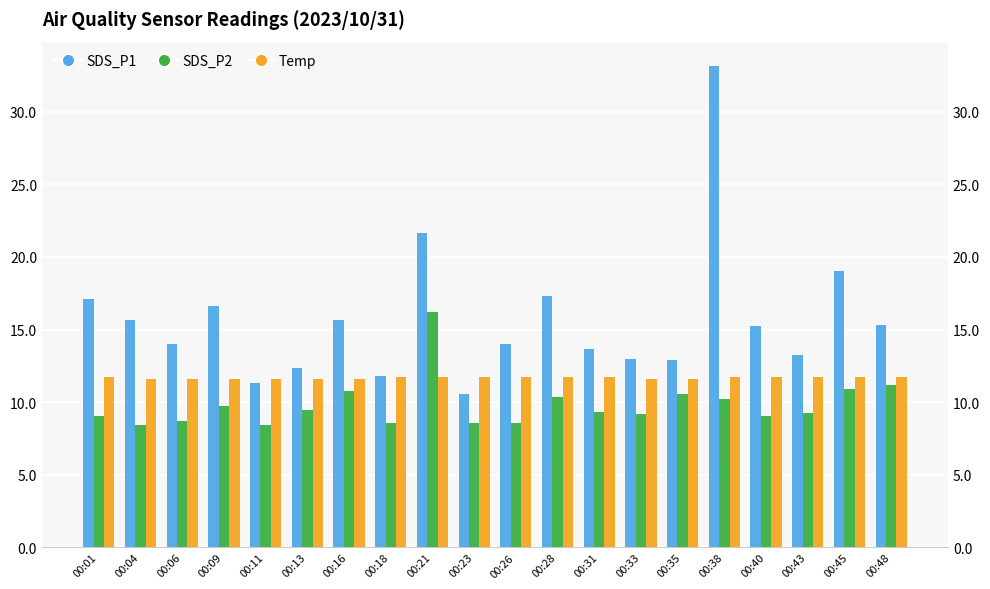

Reading left to right, list all the values displayed in this chart.

SDS_P1: 17.1	15.7	14.0	16.6	11.3	12.3	15.7	11.8	21.7	10.6	14.0	17.3	13.6	13.0	12.9	33.2	15.2	13.3	19.1	15.3
SDS_P2: 9.1	8.4	8.7	9.8	8.4	9.5	10.8	8.6	16.2	8.6	8.6	10.3	9.3	9.2	10.6	10.2	9.1	9.2	10.9	11.2
Temp: 11.7	11.6	11.6	11.6	11.6	11.6	11.6	11.7	11.7	11.7	11.7	11.7	11.7	11.6	11.6	11.7	11.7	11.7	11.7	11.7